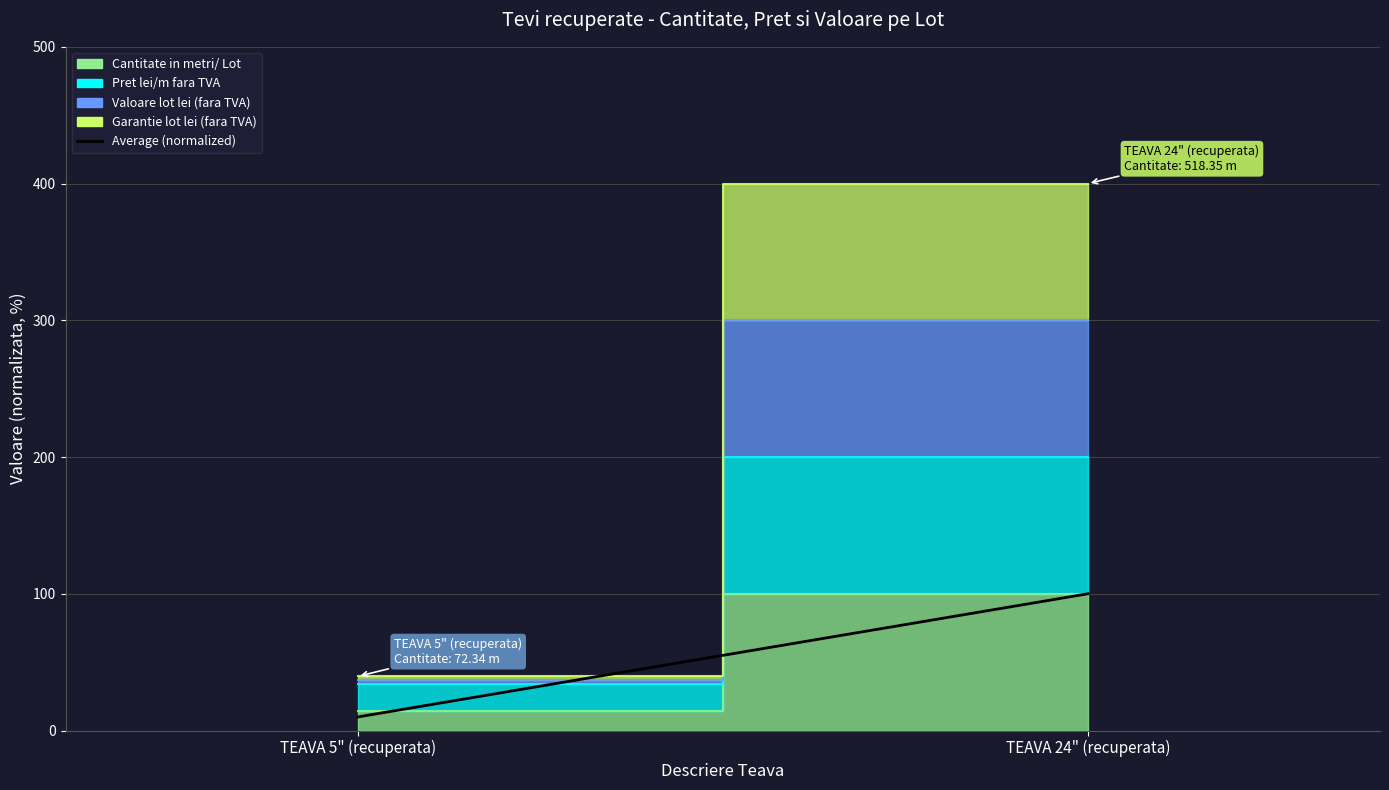

Does the chart display data point markers on the line(s)?

No